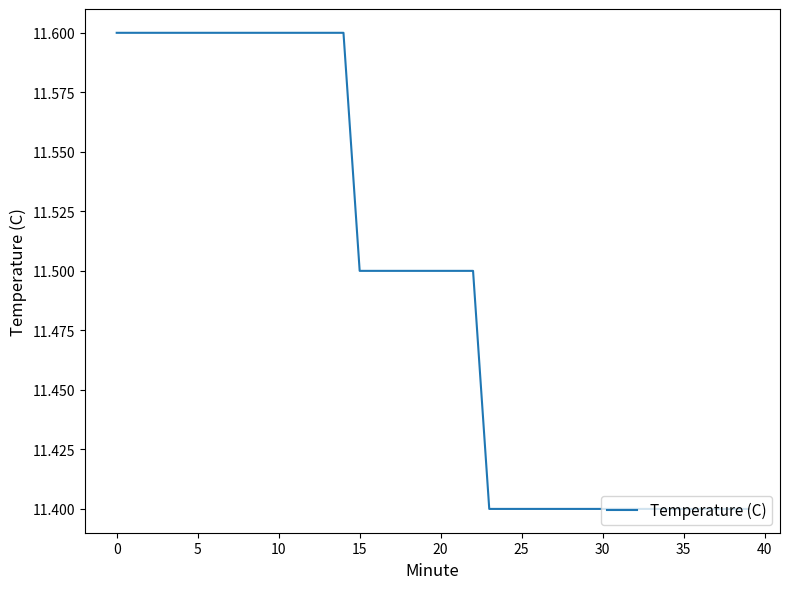

What is the smallest value displayed?

11.4